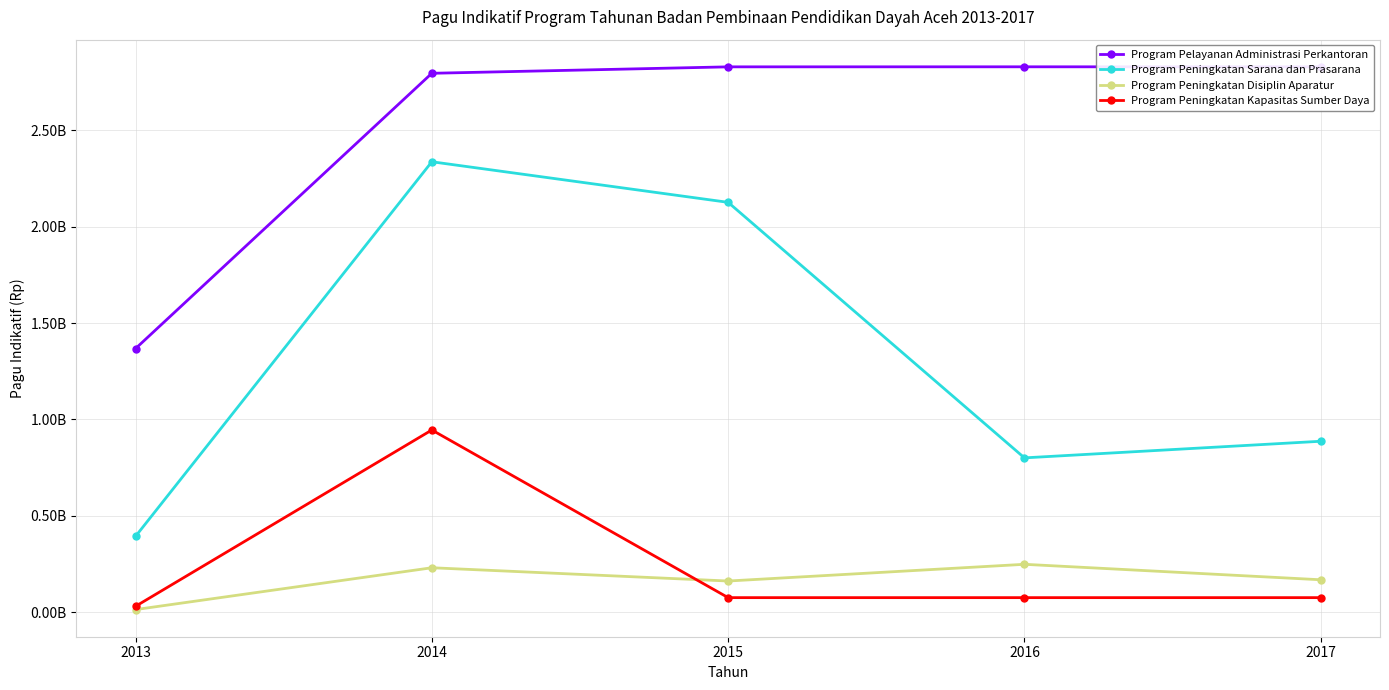

Reading right to left, list all the values displayed in this chart.

Program Pelayanan Administrasi Perkantoran: 2829403620	2829629720	2829403620	2795999720	1367375400
Program Peningkatan Sarana dan Prasarana: 886500000	800300000	2126290000	2336880000	393050000
Program Peningkatan Disiplin Aparatur: 167700000	247975000	161200000	230100000	13000000
Program Peningkatan Kapasitas Sumber Daya: 75000000	75000000	75000000	945000000	30000000